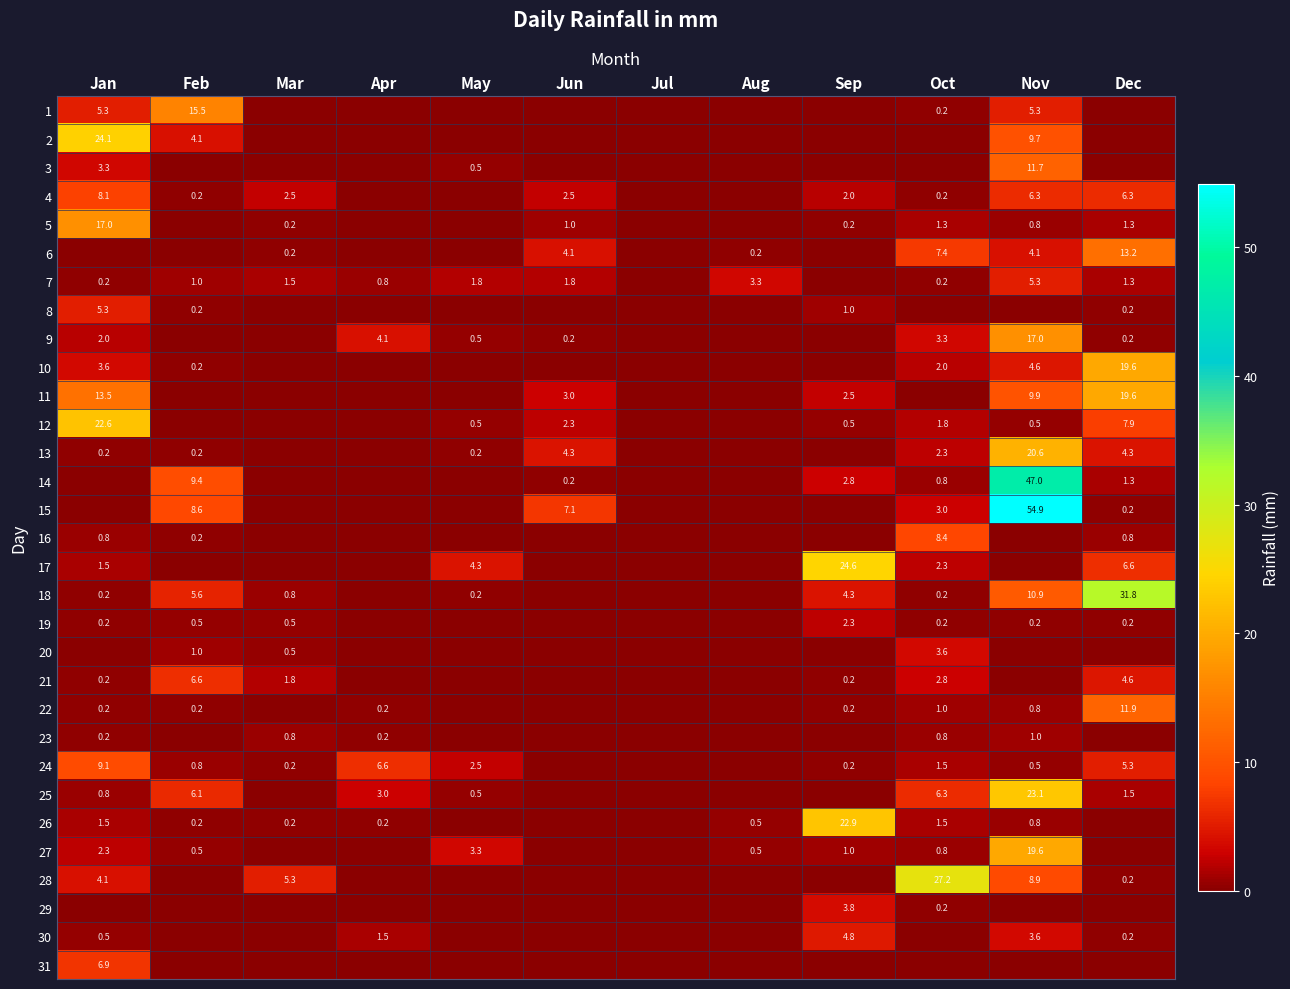

What is the difference between the 21 values at Dec and Jan?

4.4